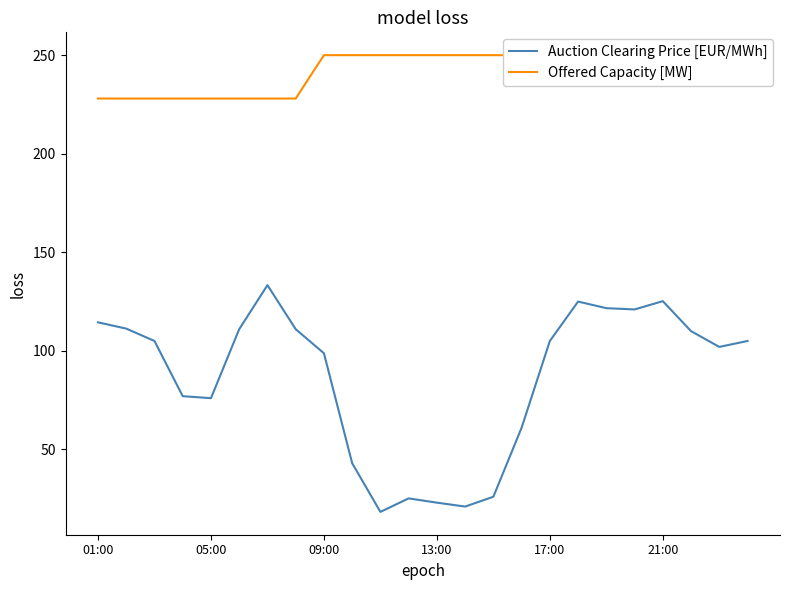

In Auction Clearing Price [EUR/MWh], how many points are lower than both neighbors (excluding endpoints)?

5